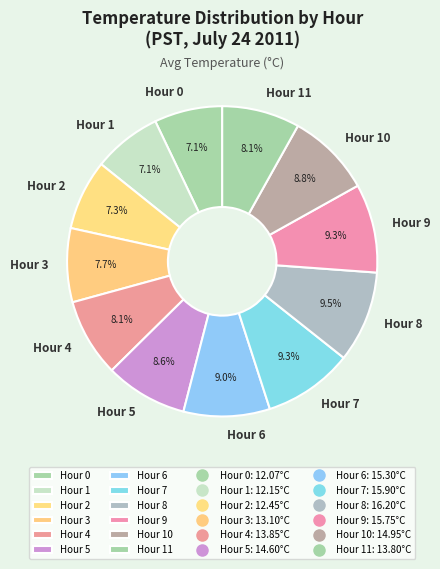

How many slices are in this pie chart?

12